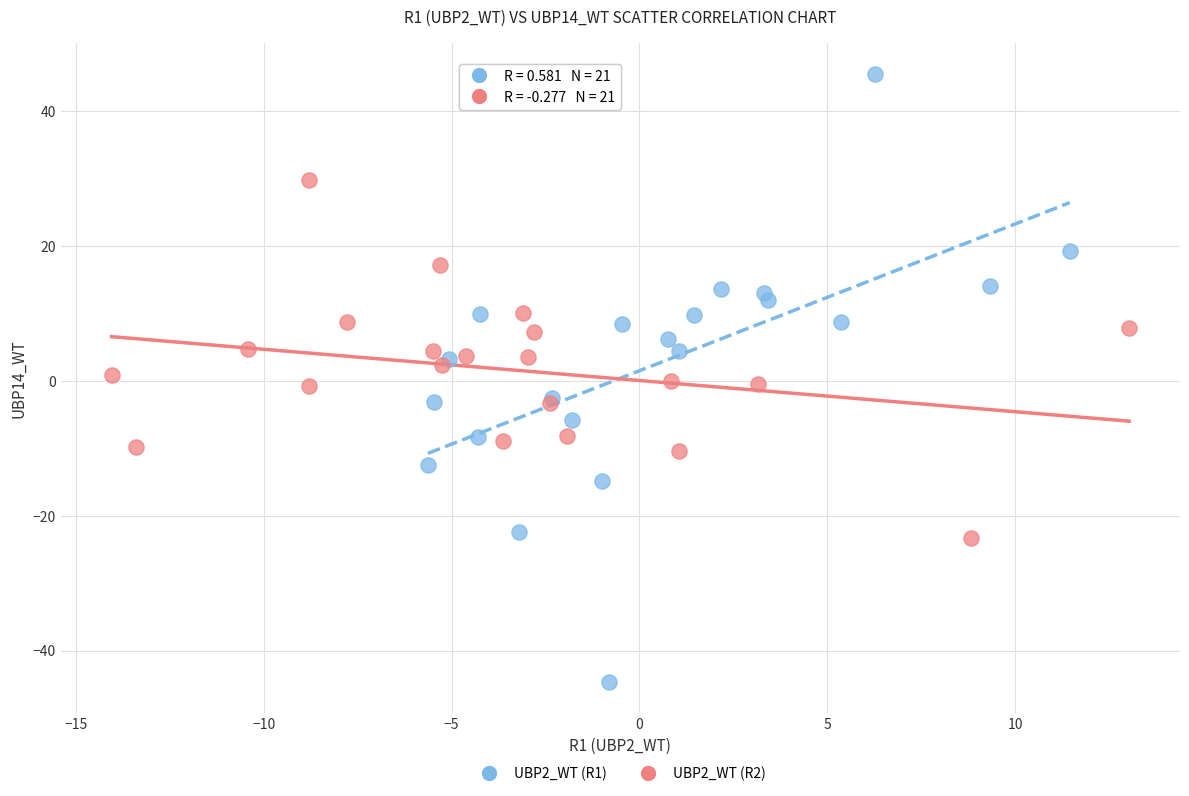

Which series reaches the maximum Y coordinate?

UBP2_WT (R1)